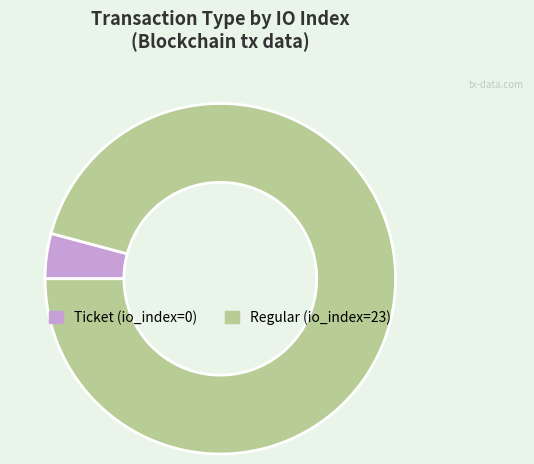

Is there a majority slice in this chart?

Yes